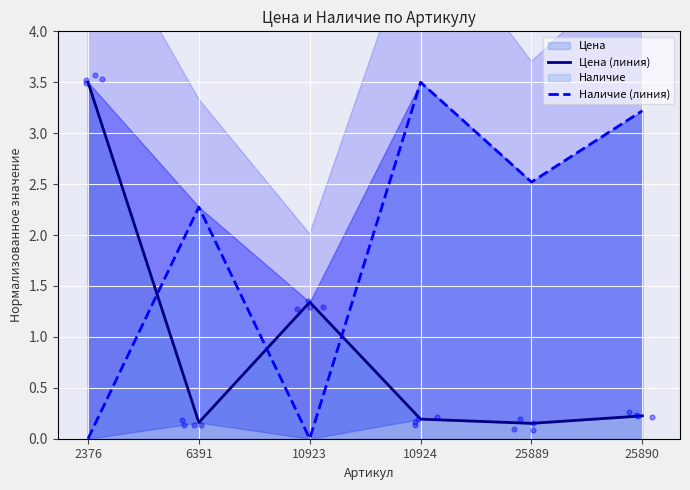

Which series has the widest spread of Y values?

Наличие (линия)